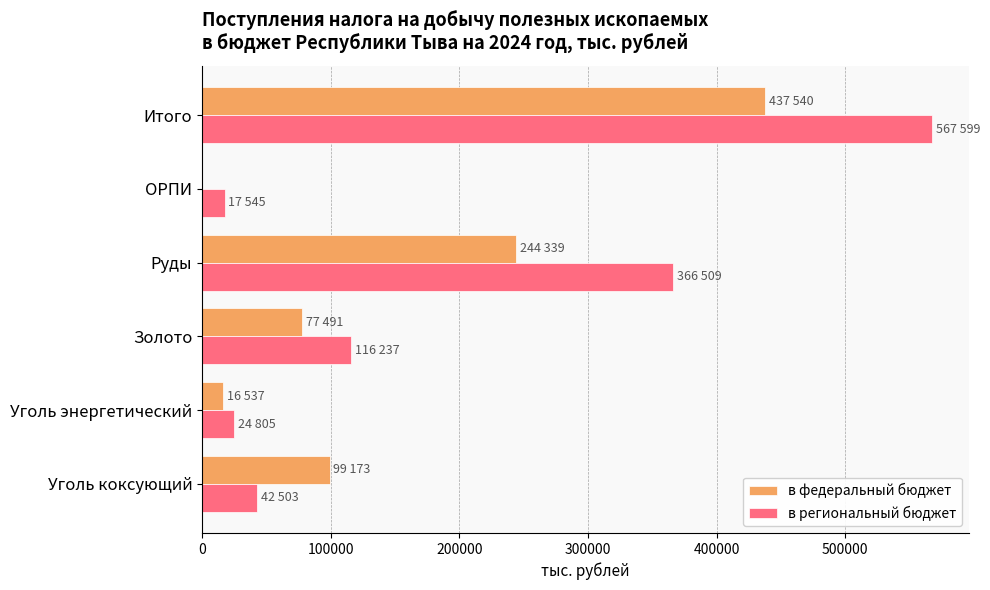

What is the sum of all в федеральный бюджет values?

875080